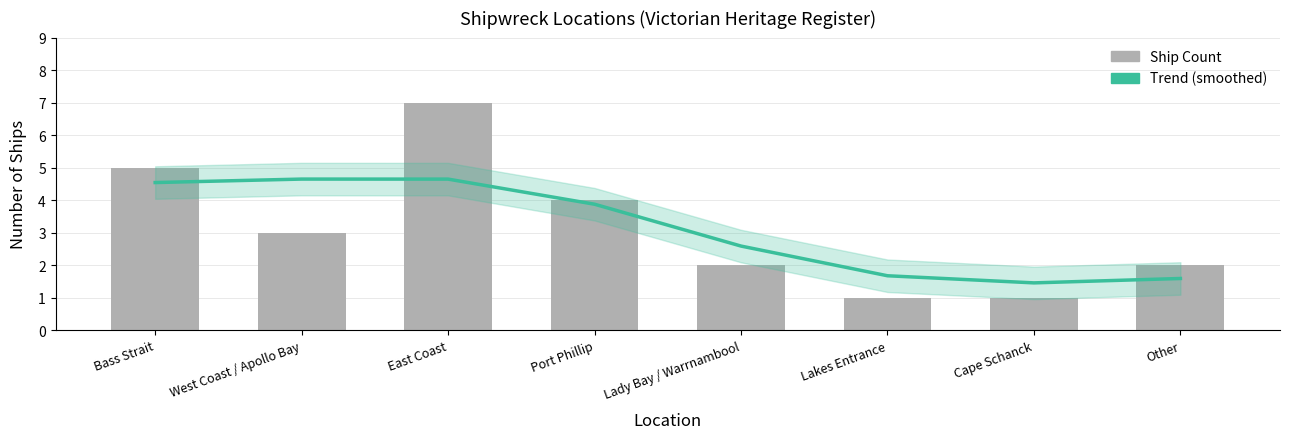

Between East Coast and Lady Bay / Warrnambool, which series saw the biggest shift?

Ship Count